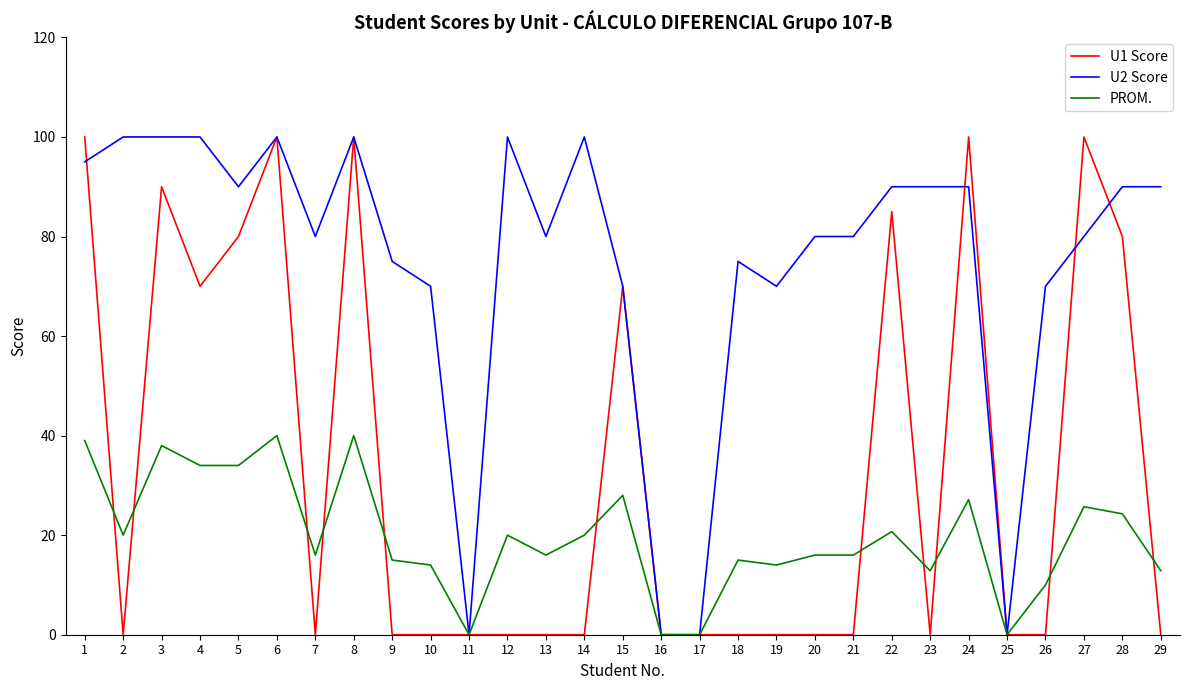

Read the U2 Score value at 20.

80.0